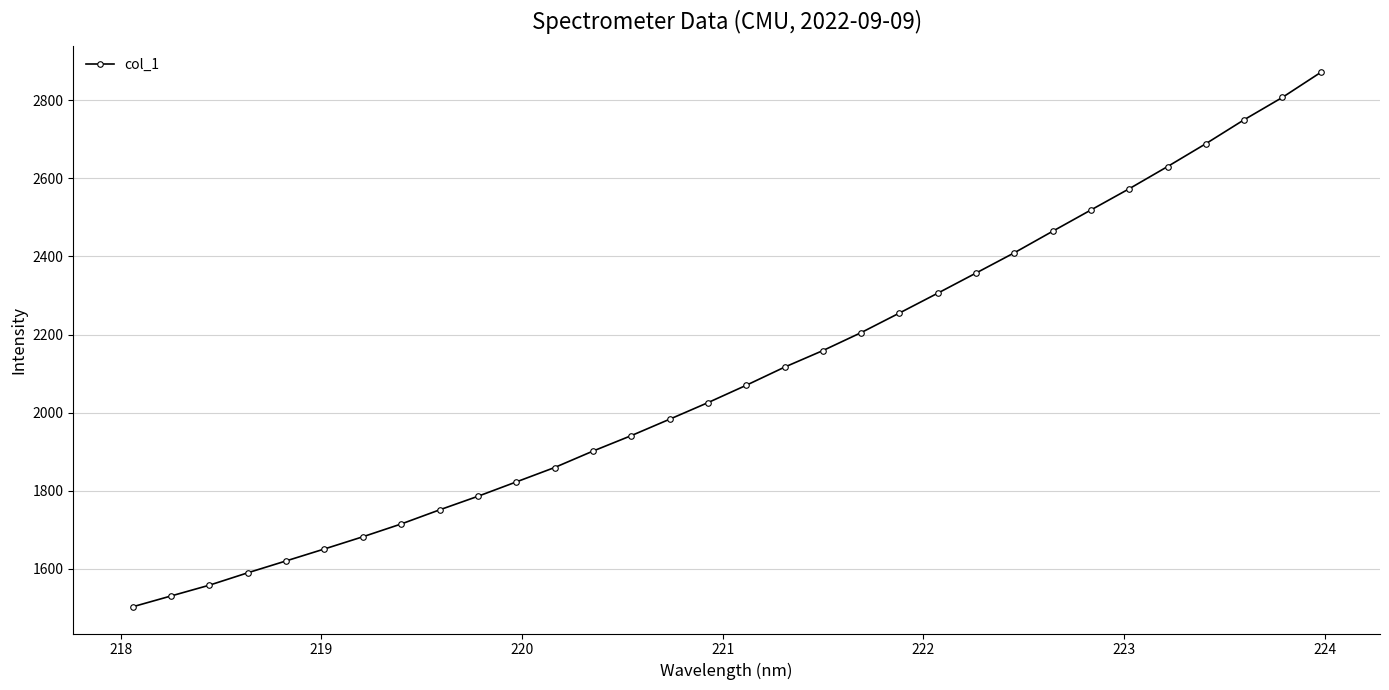

What is the sum of all values?

67100.1